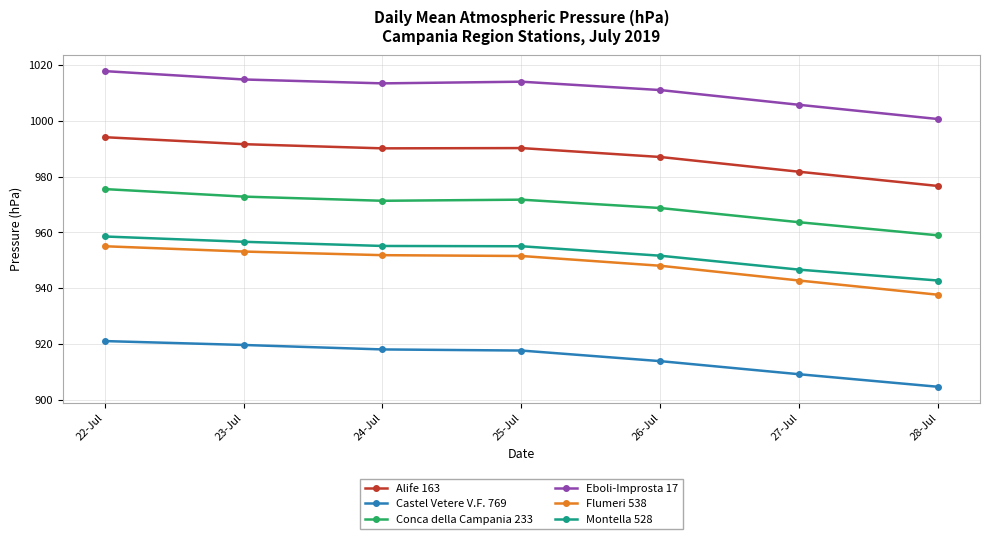

What is the label of the 3rd point from the right?

26-Jul